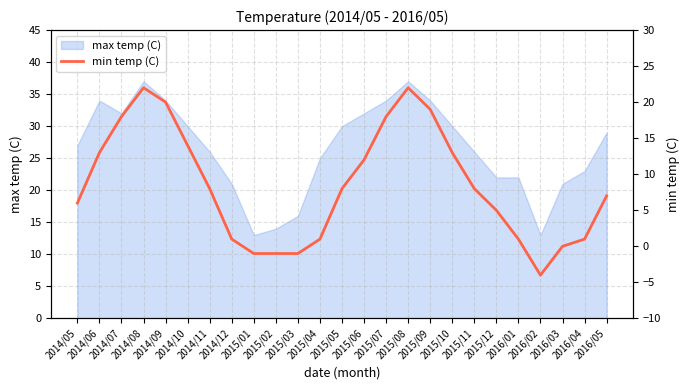

What is the maximum value for max temp (C)?

37